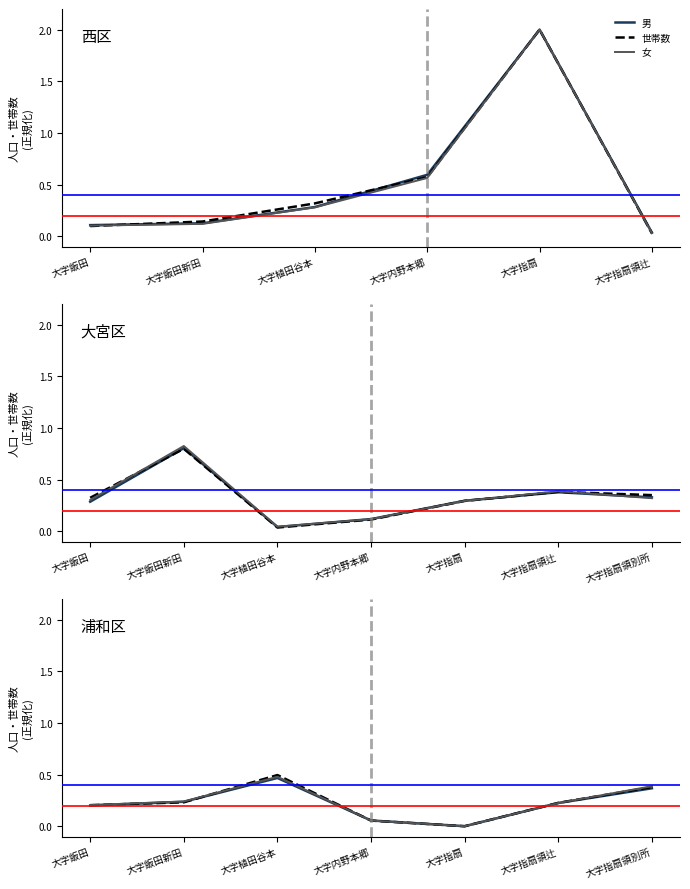

True or false: 世帯数 and 男 intersect in this chart.

True